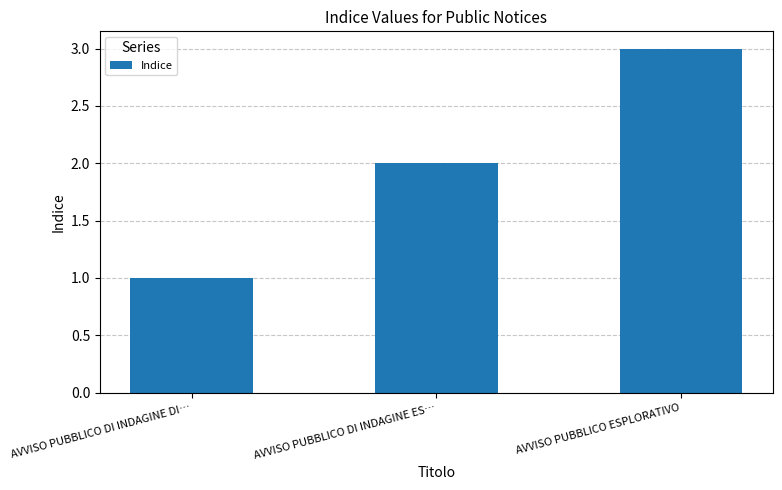

The value at AVVISO PUBBLICO ESPLORATIVO is 3. True or false?

True